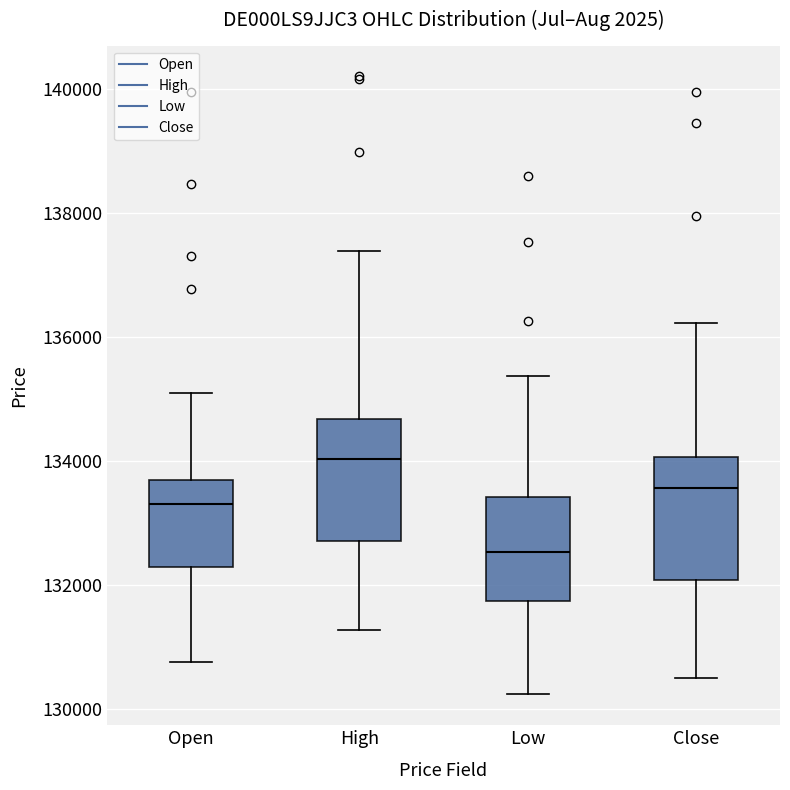

Reading left to right, transcribe this box plot: for each box, give where its median line is, the range the box spans, and where its two whiskers end, as read against the y-axis. The values are not printed on the chart, so give them approximately, as read against the axis.

Open: median 133400, box 132200 to 133600, whiskers 130800 to 135000
High: median 134000, box 132800 to 134600, whiskers 131200 to 137400
Low: median 132600, box 131800 to 133400, whiskers 130200 to 135400
Close: median 133600, box 132000 to 134000, whiskers 130400 to 136200